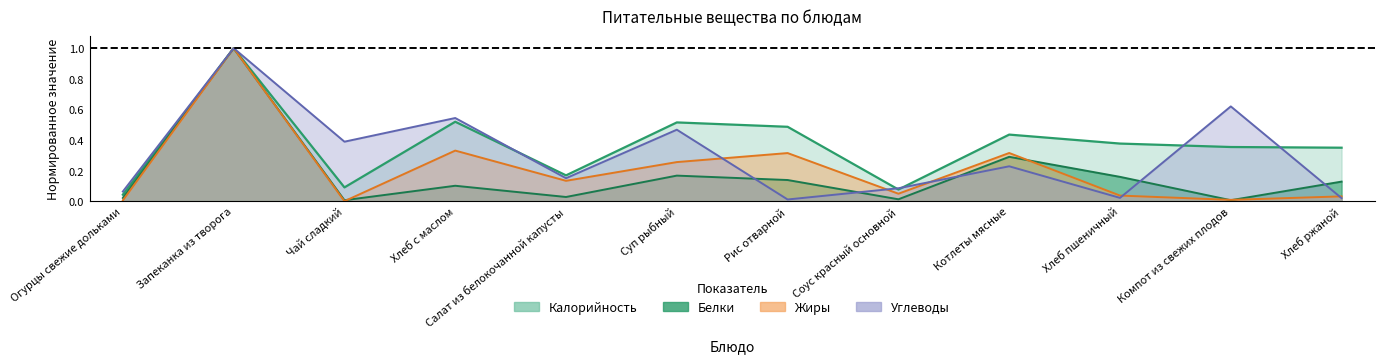

What is the value of the Калорийность point at the 4th from the left?

0.5